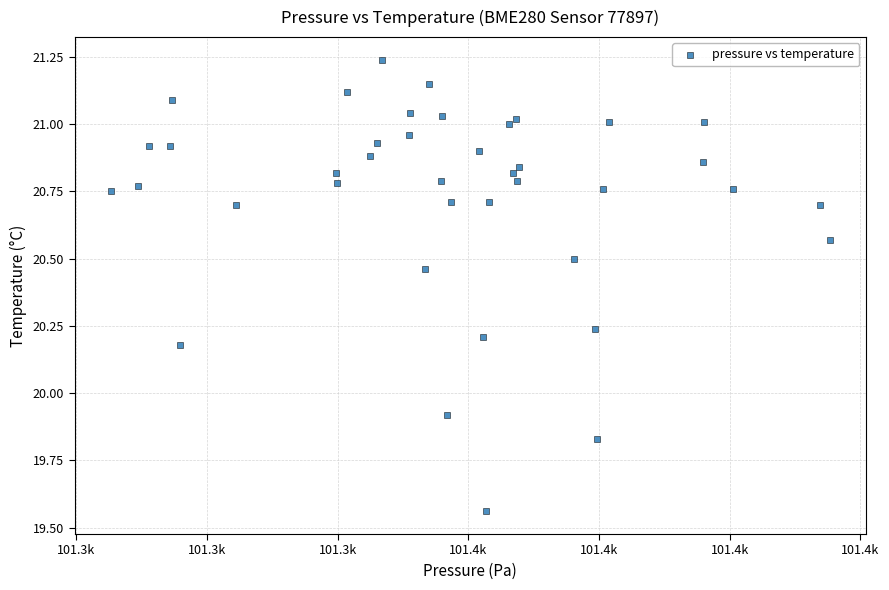

What is the range of Y values (max minus min)?

1.7